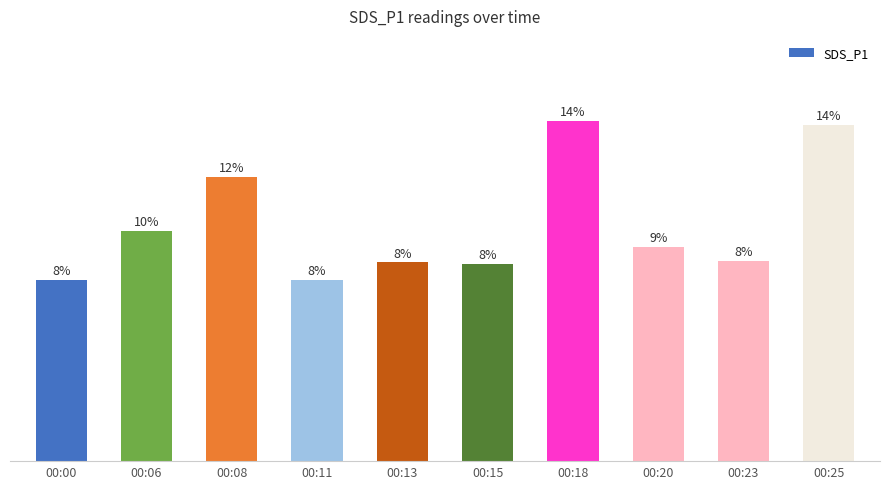

Does the chart contain any negative values?

No